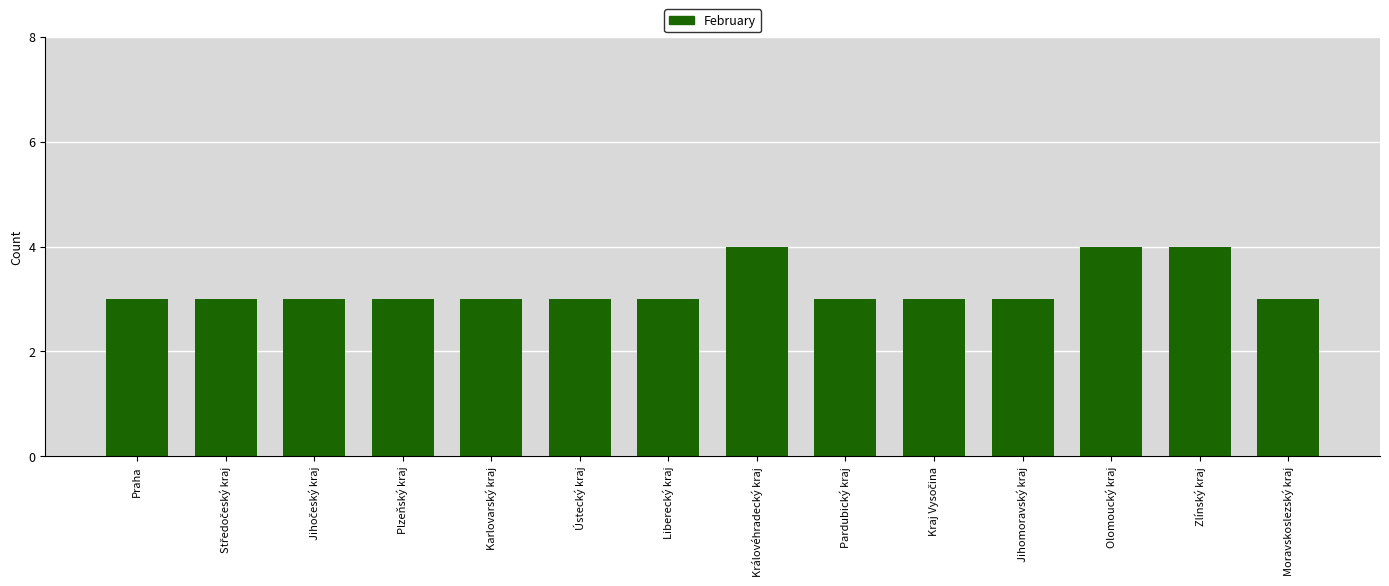

Does the chart contain any negative values?

No